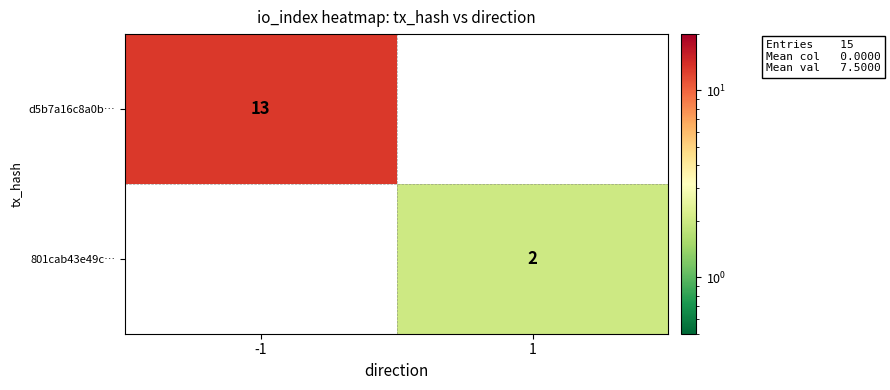

Between 1 and -1, which is larger?

-1